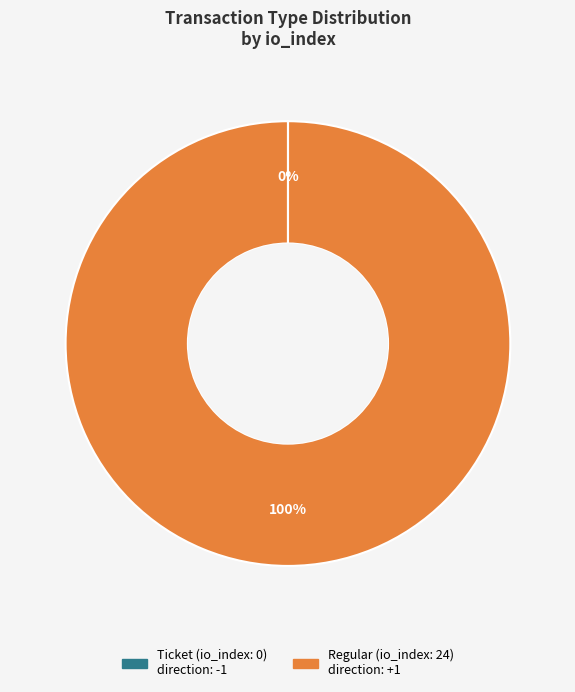

To the nearest percent, what is the difference between the largest and smallest slice percentages?

100%